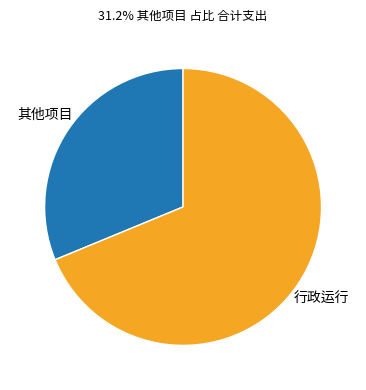

Combined, do 行政运行 and 其他项目 account for over 50%?

Yes